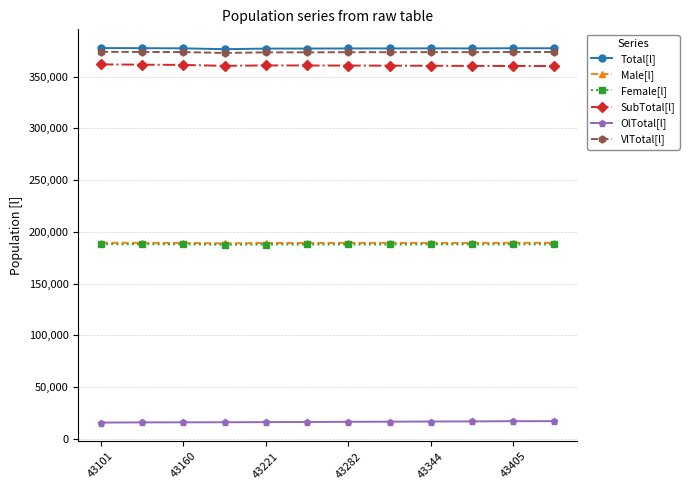

True or false: Male[l] and Female[l] cross at least once.

False